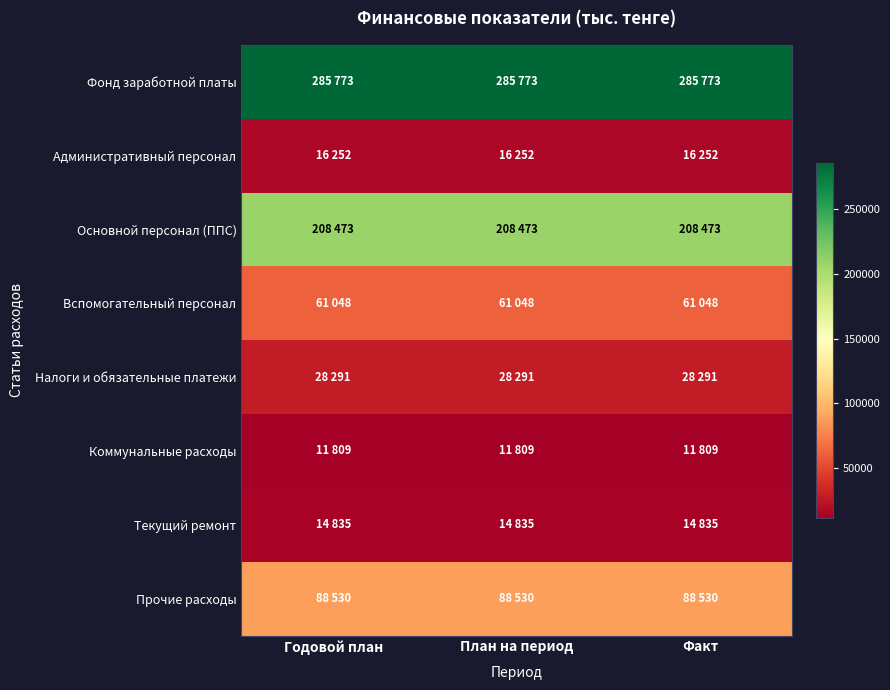

Reading right to left, extract all data points from this chart.

Фонд заработной платы: Факт=285773	План на период=285773	Годовой план=285773
Административный персонал: Факт=16252	План на период=16252	Годовой план=16252
Основной персонал (ППС): Факт=208473	План на период=208473	Годовой план=208473
Вспомогательный персонал: Факт=61048	План на период=61048	Годовой план=61048
Налоги и обязательные платежи: Факт=28291	План на период=28291	Годовой план=28291
Коммунальные расходы: Факт=11809	План на период=11809	Годовой план=11809
Текущий ремонт: Факт=14835	План на период=14835	Годовой план=14835
Прочие расходы: Факт=88530	План на период=88530	Годовой план=88530